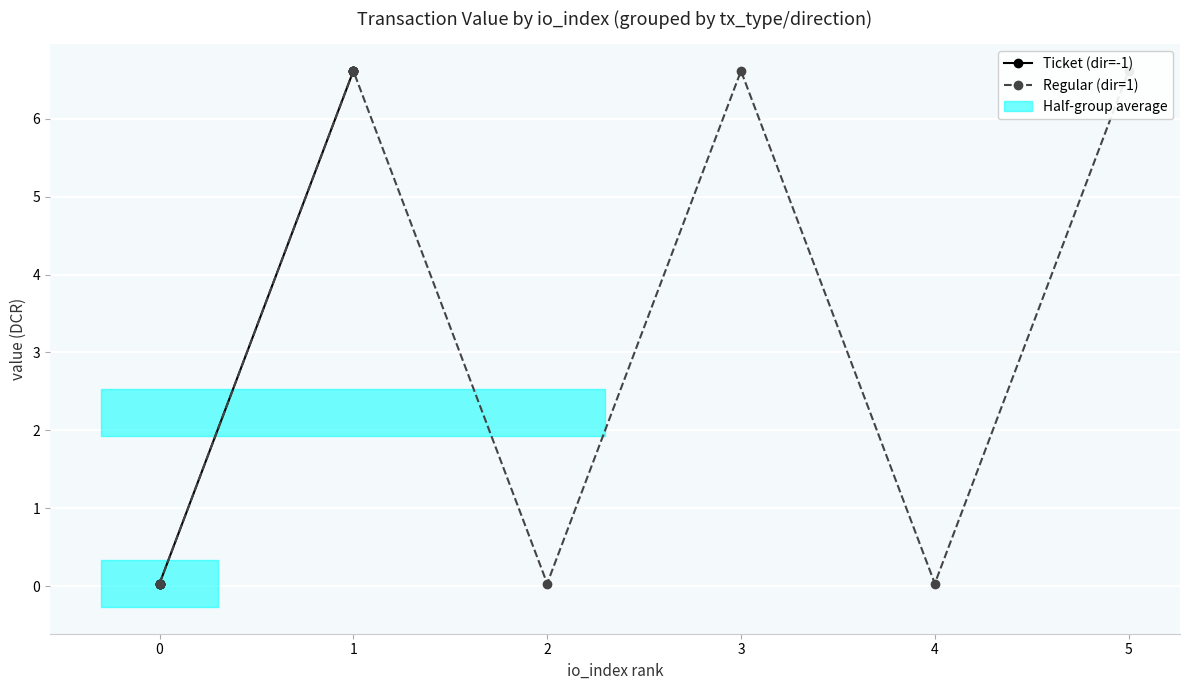

At 0, list the series in order from smallest to largest.

Ticket (dir=-1), Regular (dir=1)